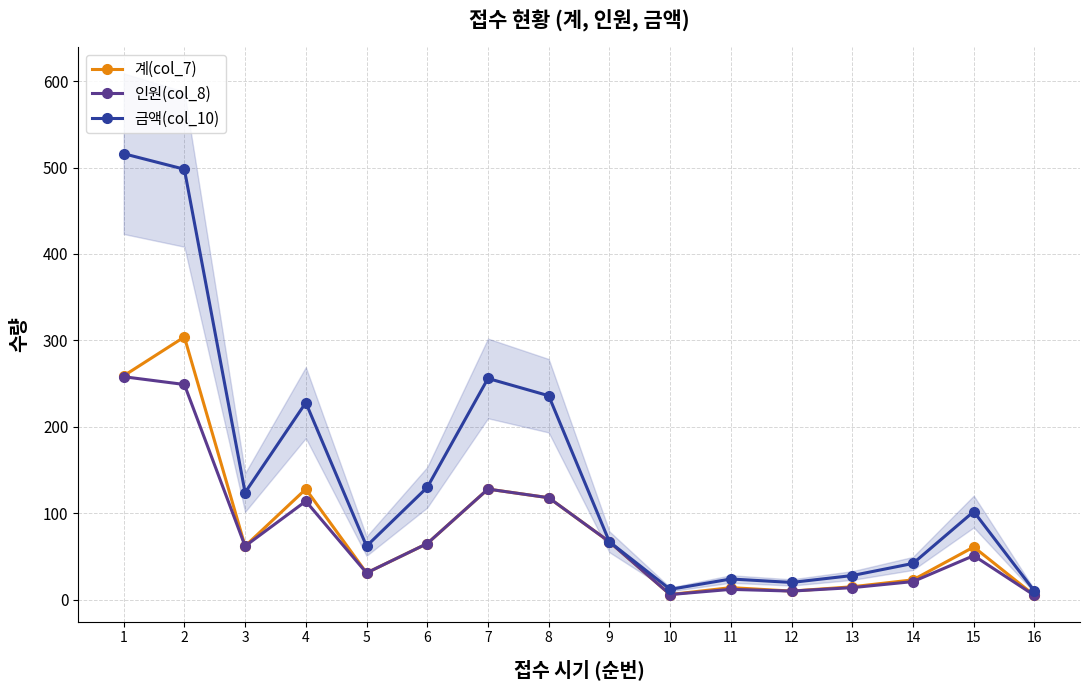

Where is the first local maximum for 계(col_7)?

2